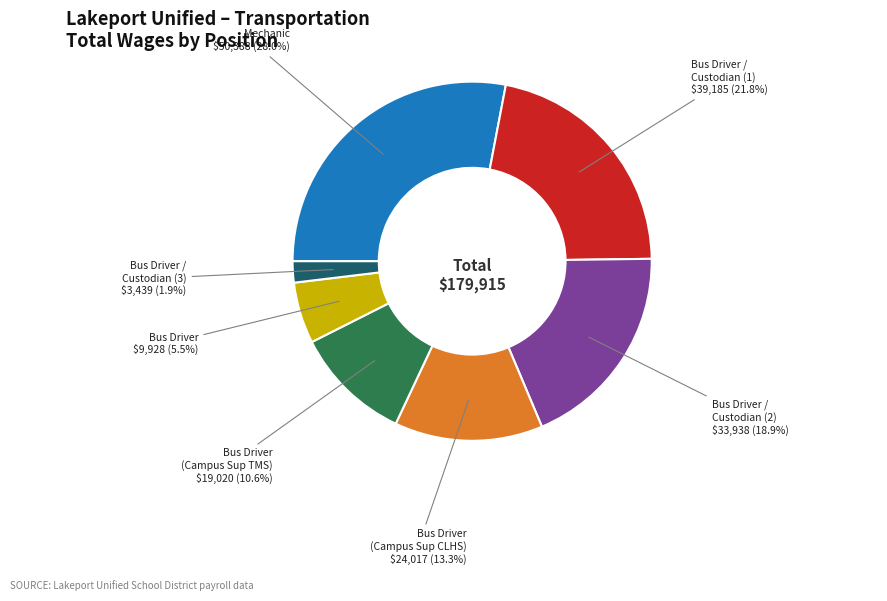

Is there a majority slice in this chart?

No